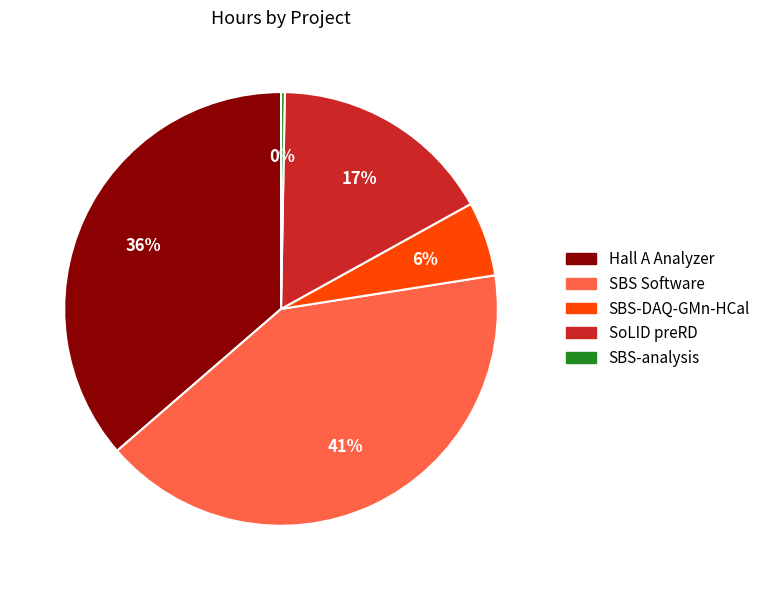

What percentage is the SBS-DAQ-GMn-HCal slice, to the nearest percent?

6%